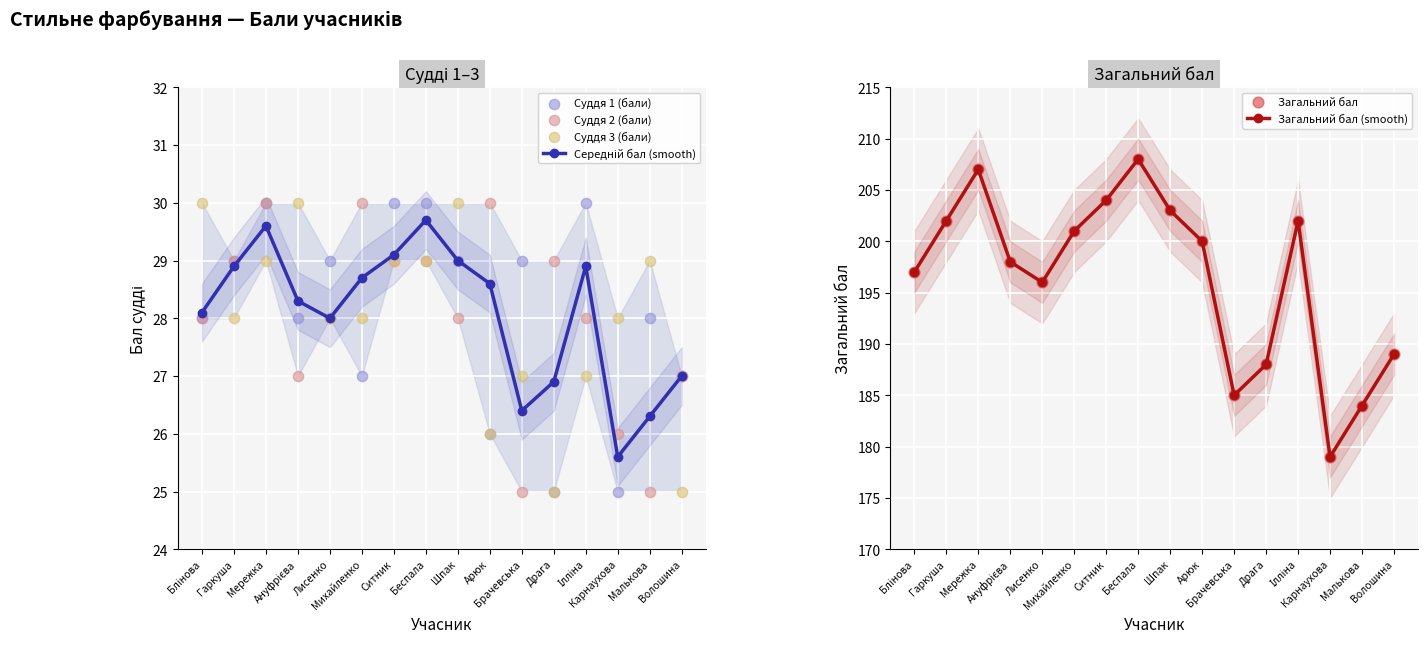

Which series has the largest Y range (max minus min)?

Загальний бал (smooth)